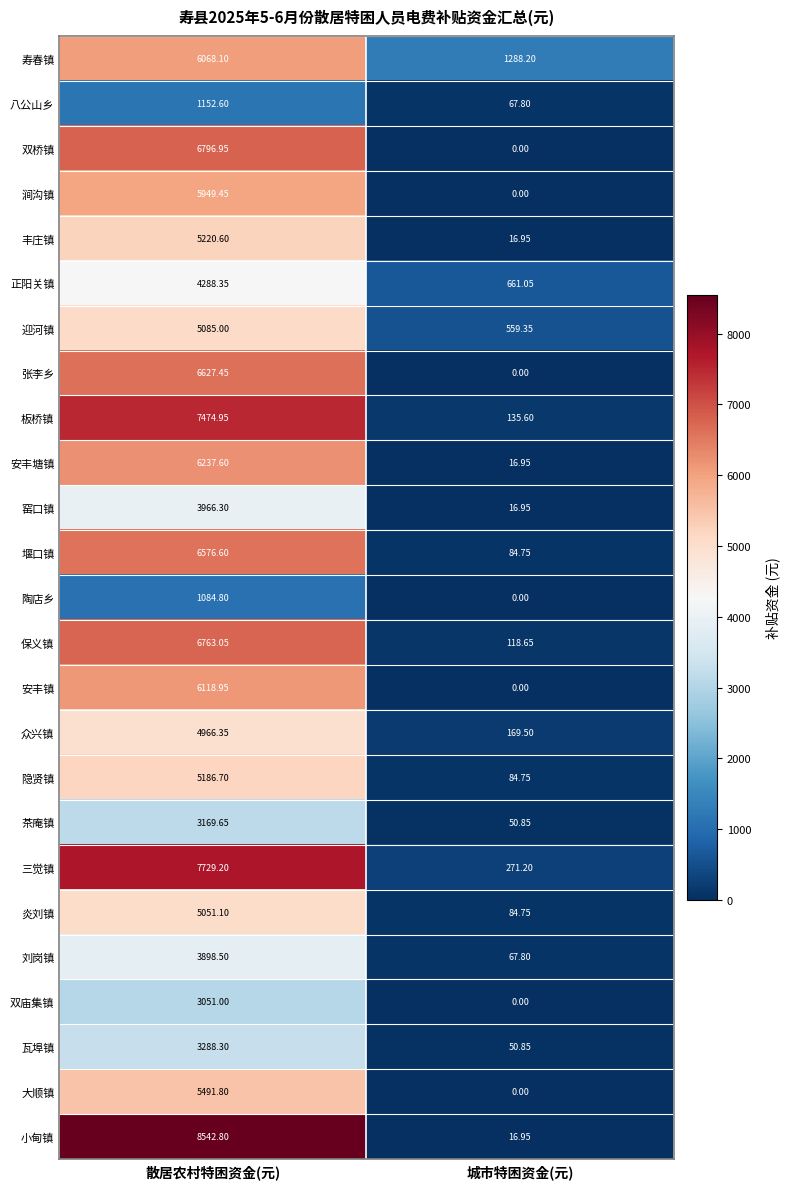

At which label is 安丰塘镇 closest to 3127?

城市特困资金(元)